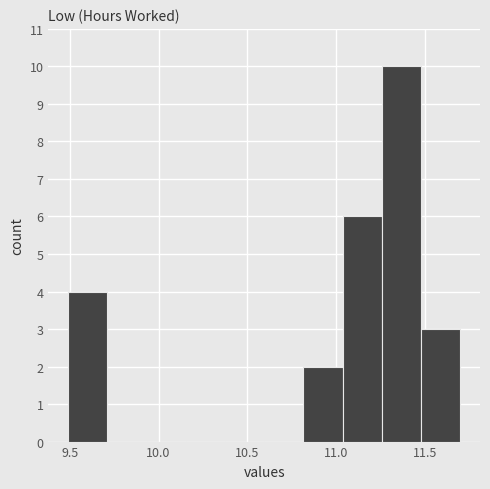

Reading left to right, list every bar in this chart as the range it spans on the x-axis followed by its height. Neither the bar edges nor the heights are printed on the chart, so give them approximately, as read against the axes.

9.50 to 9.70: 4
9.70 to 9.95: 0
9.95 to 10.15: 0
10.15 to 10.35: 0
10.35 to 10.60: 0
10.60 to 10.80: 0
10.80 to 11.05: 2
11.05 to 11.25: 6
11.25 to 11.50: 10
11.50 to 11.70: 3